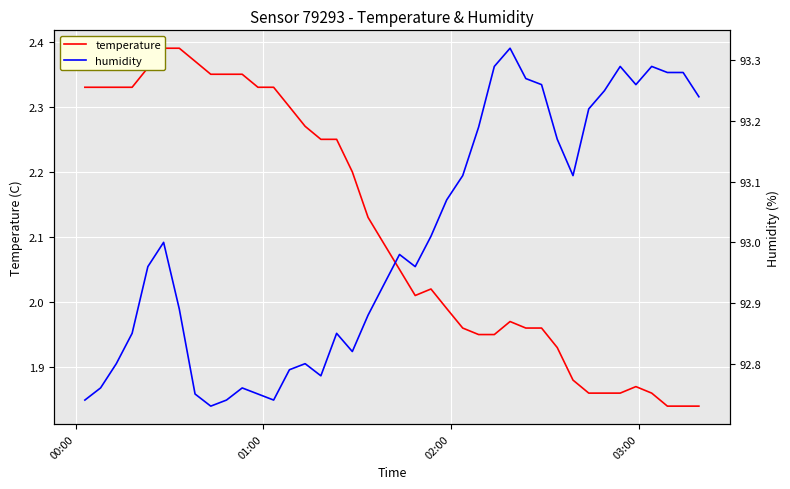

True or false: temperature and humidity cross at least once.

False